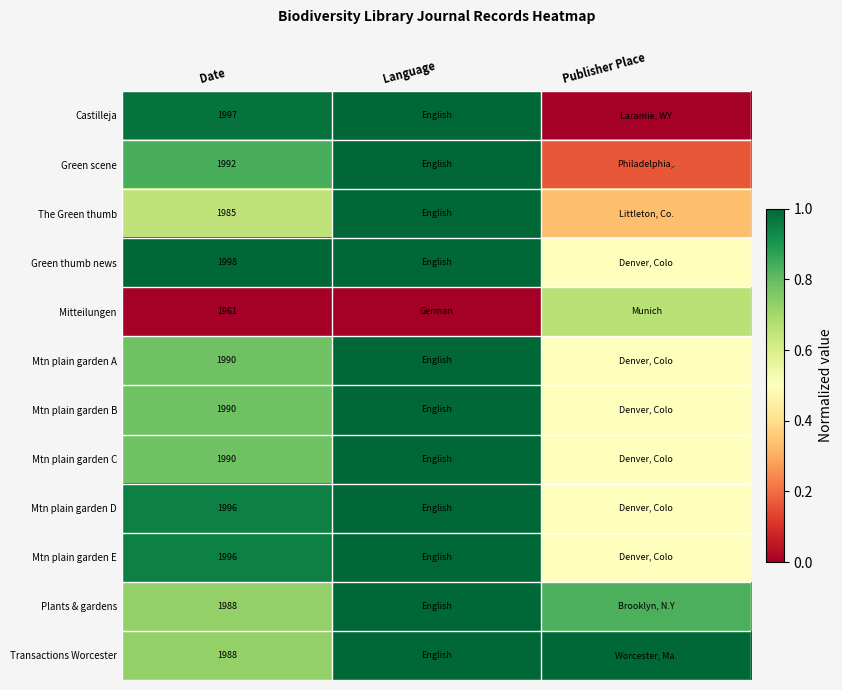

At how many categories does at least one series exceed 0?

3